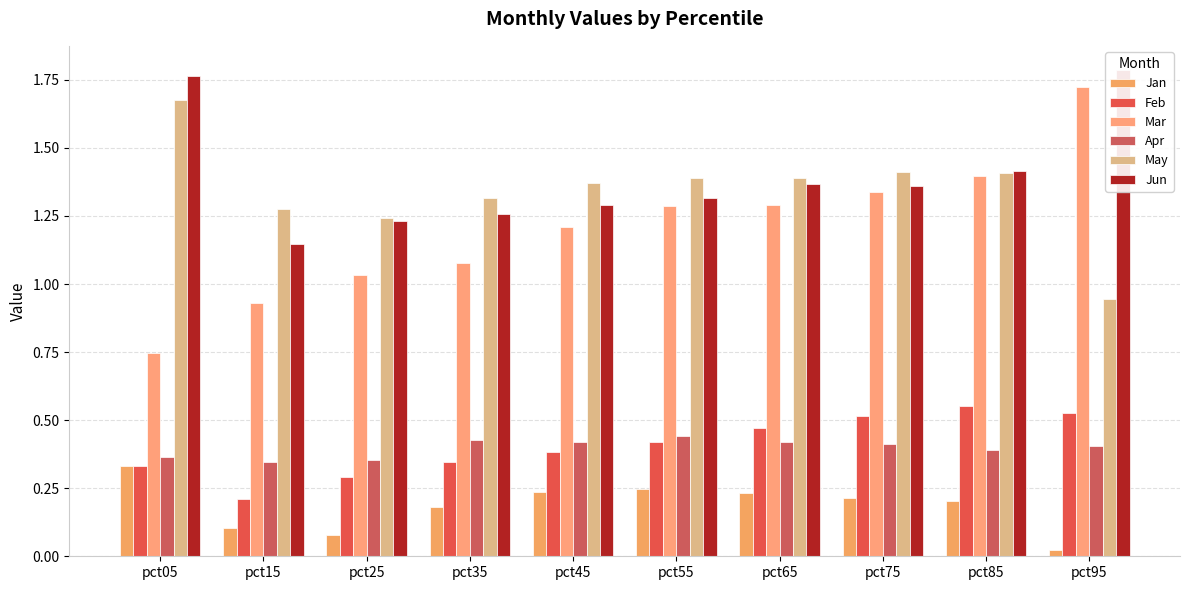

Reading right to left, list all the values displayed in this chart.

Jan: pct95=0.0	pct85=0.2	pct75=0.2	pct65=0.2	pct55=0.2	pct45=0.2	pct35=0.2	pct25=0.1	pct15=0.1	pct05=0.3
Feb: pct95=0.5	pct85=0.6	pct75=0.5	pct65=0.5	pct55=0.4	pct45=0.4	pct35=0.3	pct25=0.3	pct15=0.2	pct05=0.3
Mar: pct95=1.7	pct85=1.4	pct75=1.3	pct65=1.3	pct55=1.3	pct45=1.2	pct35=1.1	pct25=1.0	pct15=0.9	pct05=0.7
Apr: pct95=0.4	pct85=0.4	pct75=0.4	pct65=0.4	pct55=0.4	pct45=0.4	pct35=0.4	pct25=0.4	pct15=0.3	pct05=0.4
May: pct95=0.9	pct85=1.4	pct75=1.4	pct65=1.4	pct55=1.4	pct45=1.4	pct35=1.3	pct25=1.2	pct15=1.3	pct05=1.7
Jun: pct95=1.8	pct85=1.4	pct75=1.4	pct65=1.4	pct55=1.3	pct45=1.3	pct35=1.3	pct25=1.2	pct15=1.1	pct05=1.8